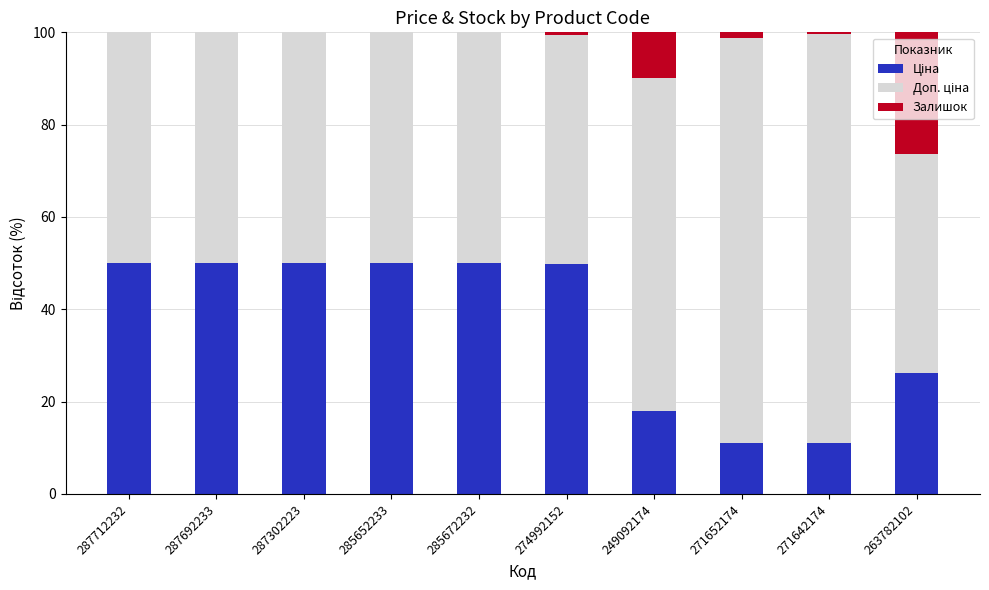

What is the difference between the maximum and second lowest values in the Ціна series?

38.9